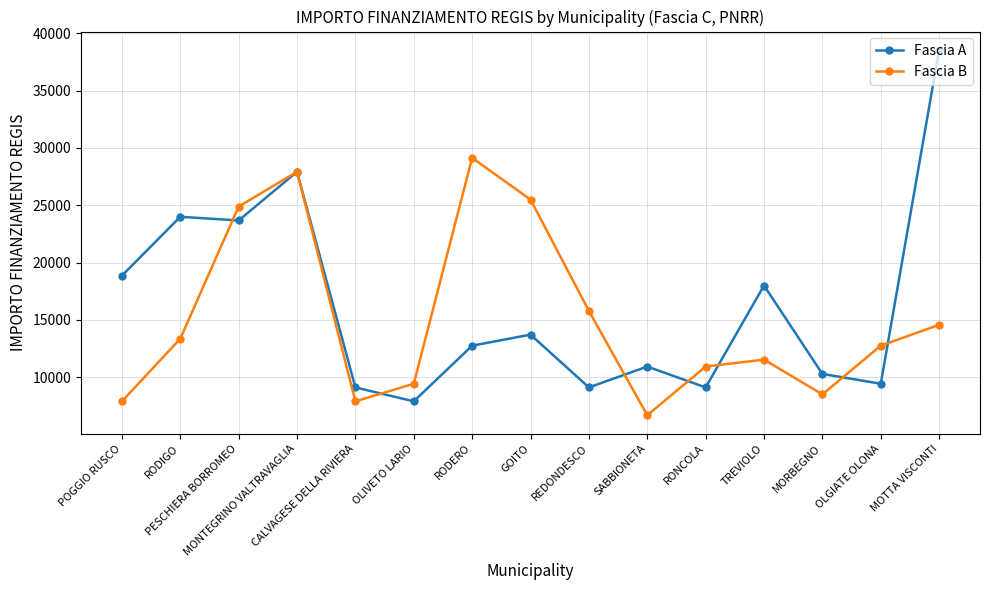

What is the value of the Fascia A point at the 14th from the left?

9427